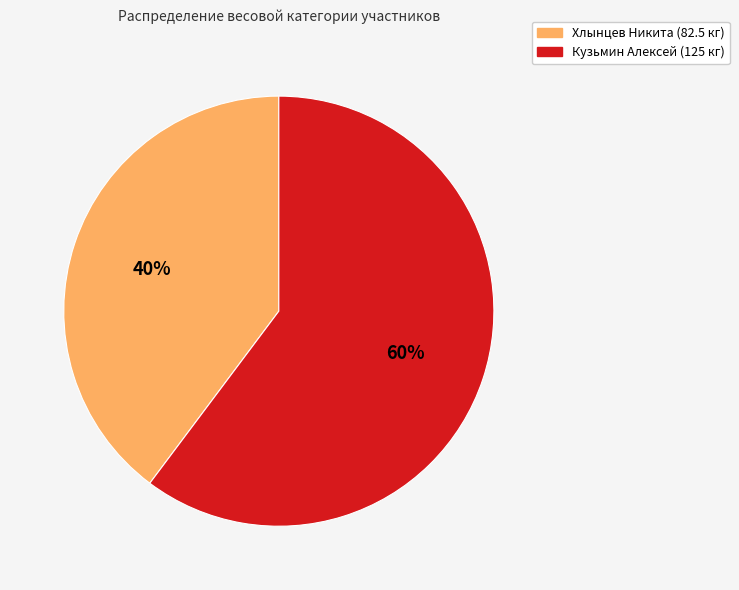

Do Кузьмин Алексей and Хлынцев Никита together represent more than half of the pie?

Yes